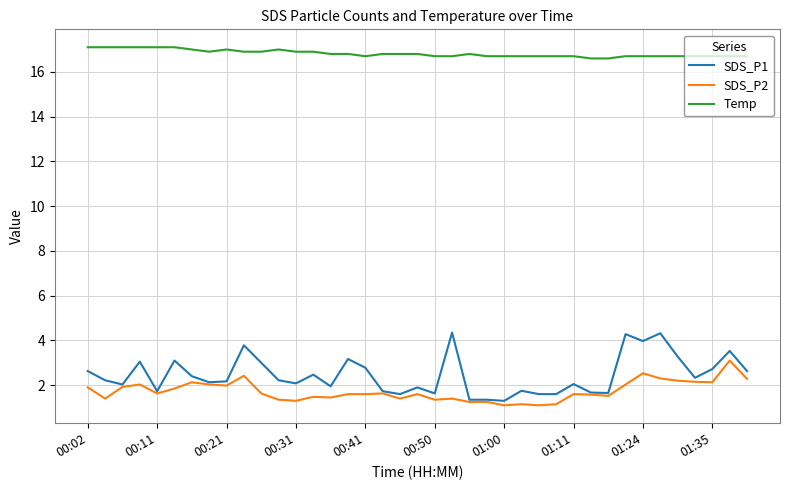

Which series has the largest range (max minus min)?

SDS_P1